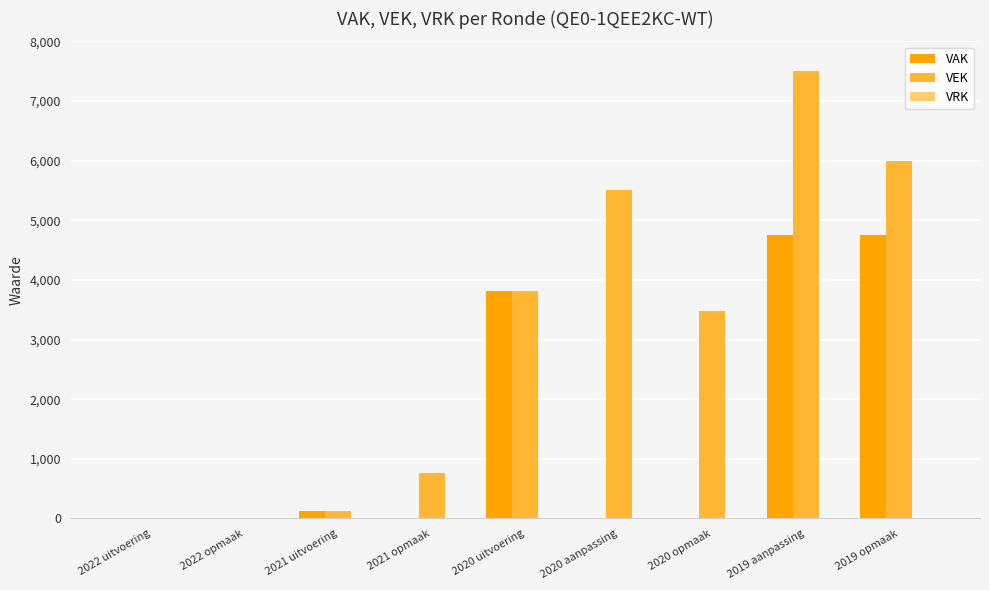

What is the maximum value shown in the chart?

7500